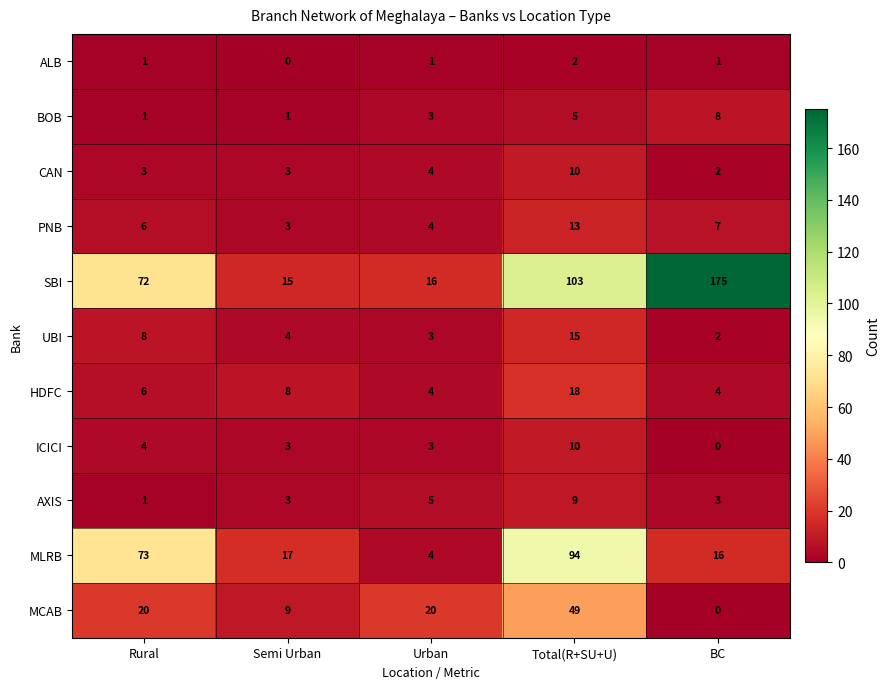

Which category has the lowest value in the ICICI series?

BC